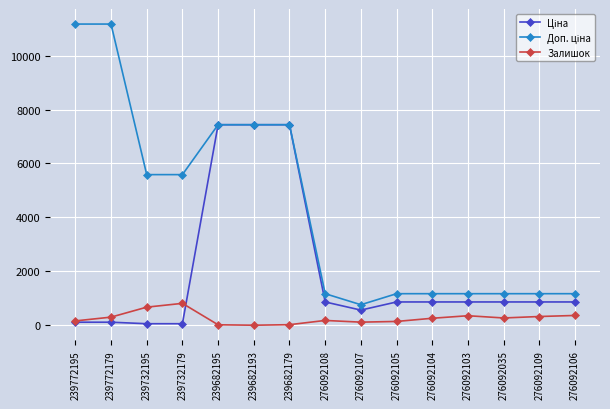

At how many categories does at least one series exceed 5036?

7